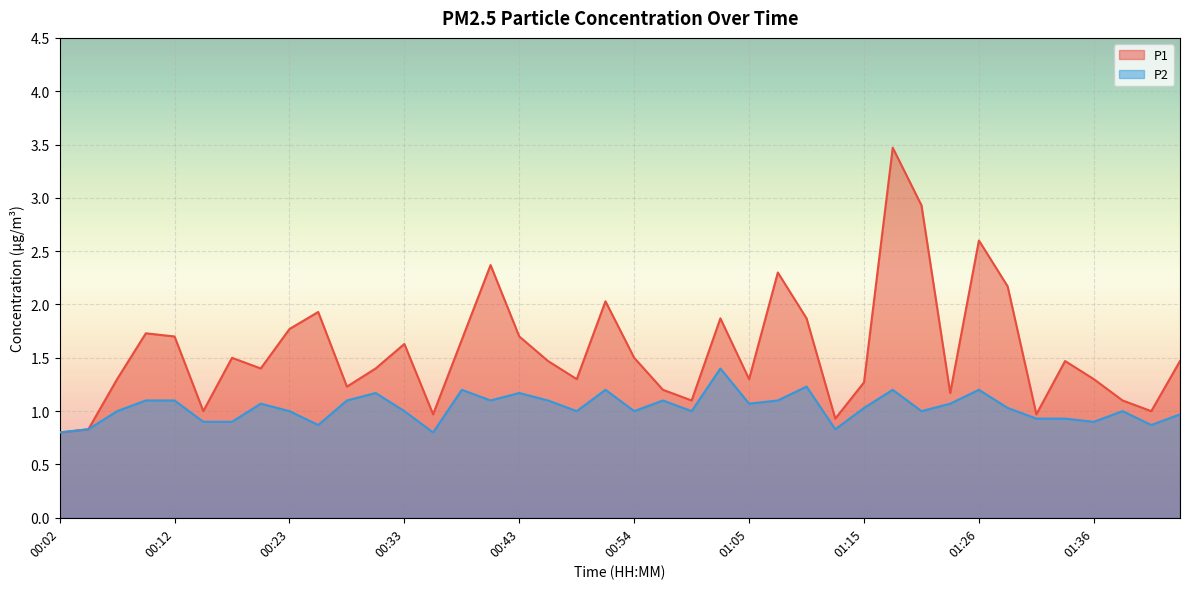

What is the minimum value shown in the chart?

0.8